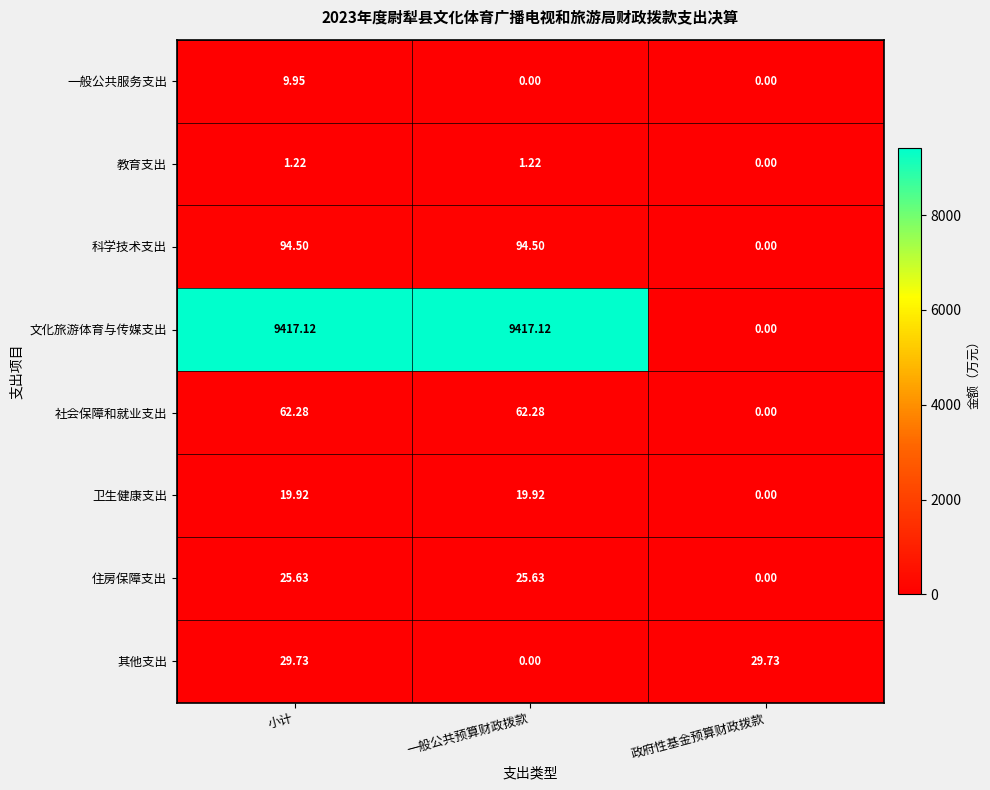

At which category is the sum across all series the highest?

小计